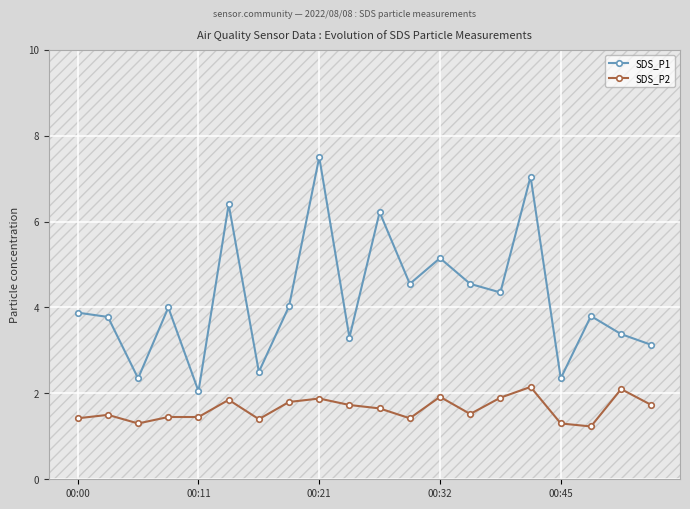

What is the value of the SDS_P1 point at the 4th from the left?

4.0